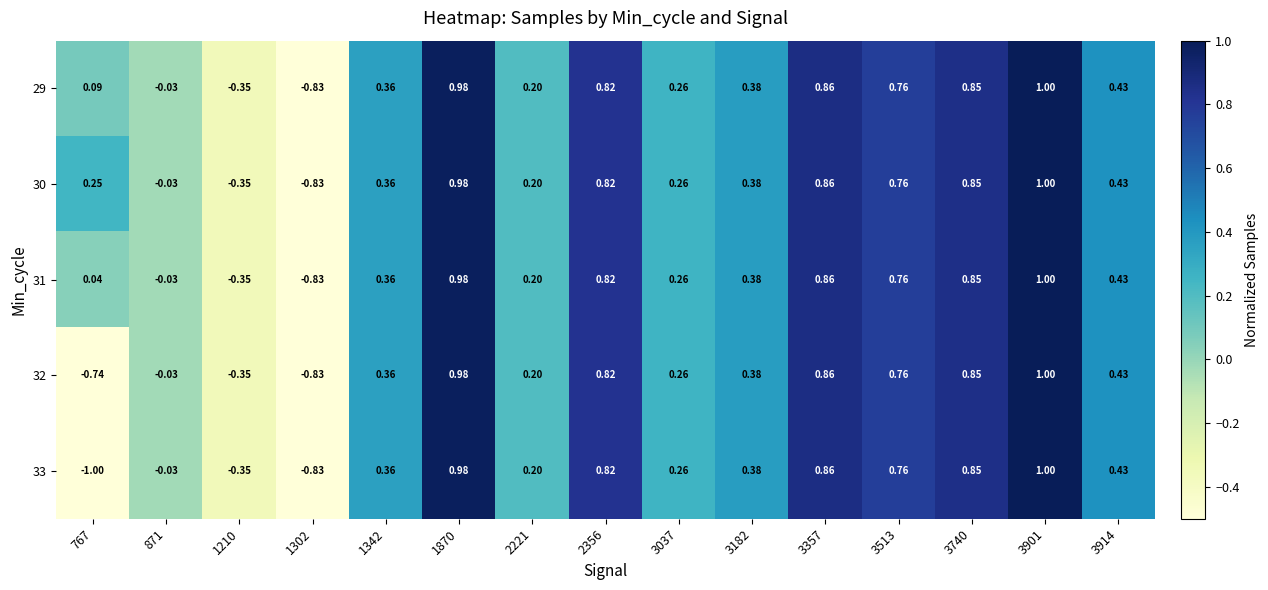

Is the value of 33 at 3357 greater than the value of 29 at 1870?

No